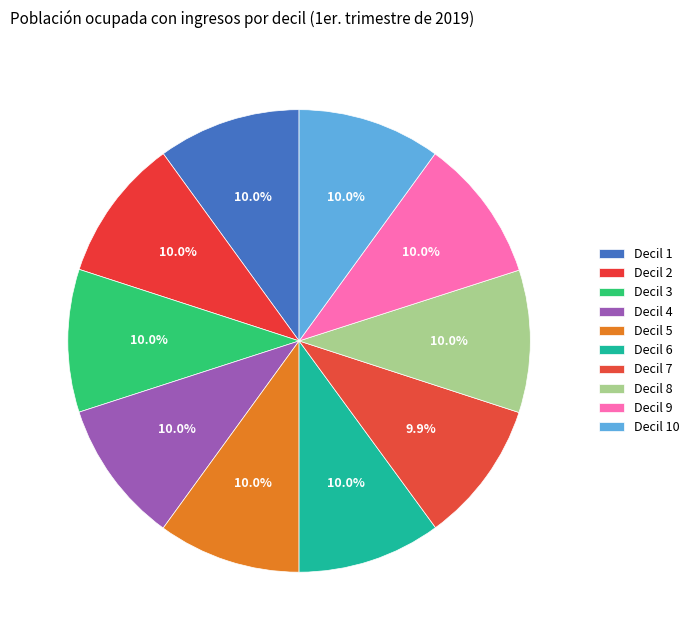

How many segments does this pie chart have?

10